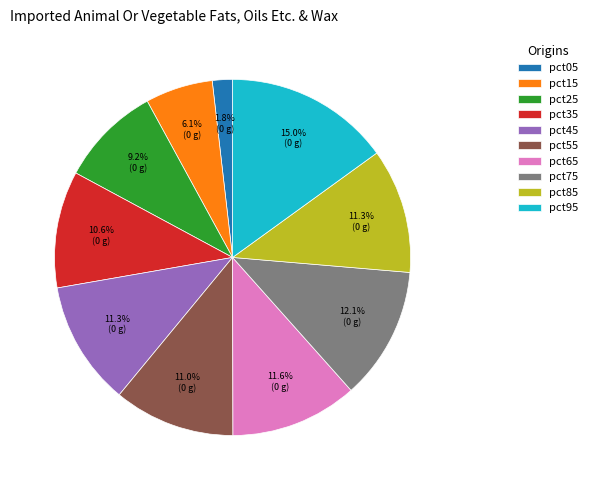

What percentage is the pct45 slice, to the nearest percent?

11%